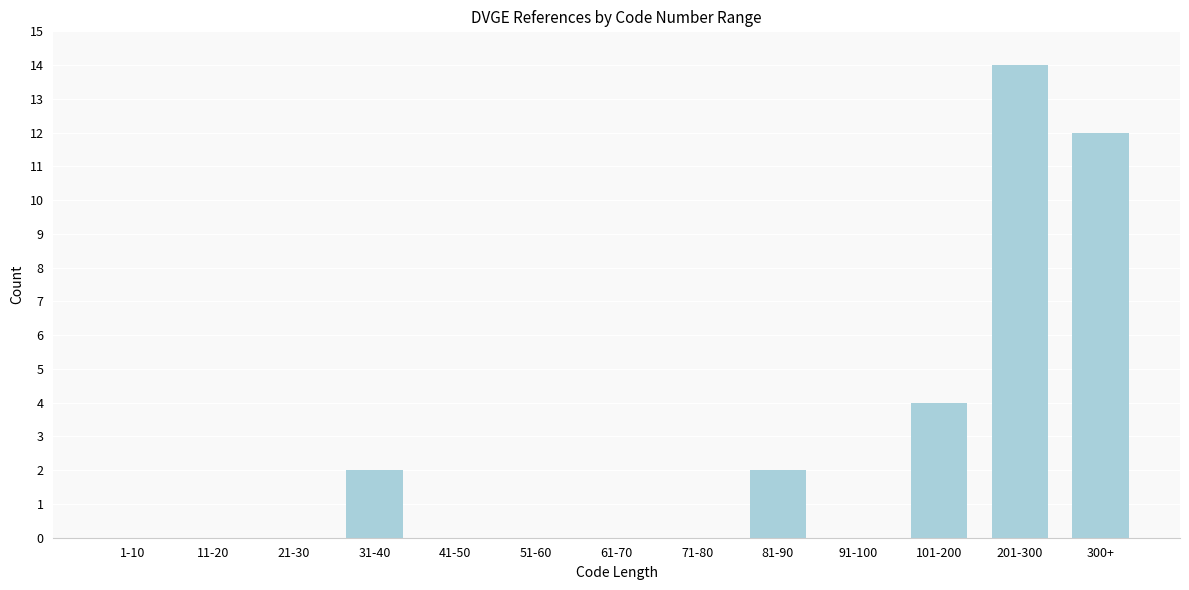

Reading right to left, transcribe all the data shown in this chart.

300+=12	201-300=14	101-200=4	91-100=0	81-90=2	71-80=0	61-70=0	51-60=0	41-50=0	31-40=2	21-30=0	11-20=0	1-10=0